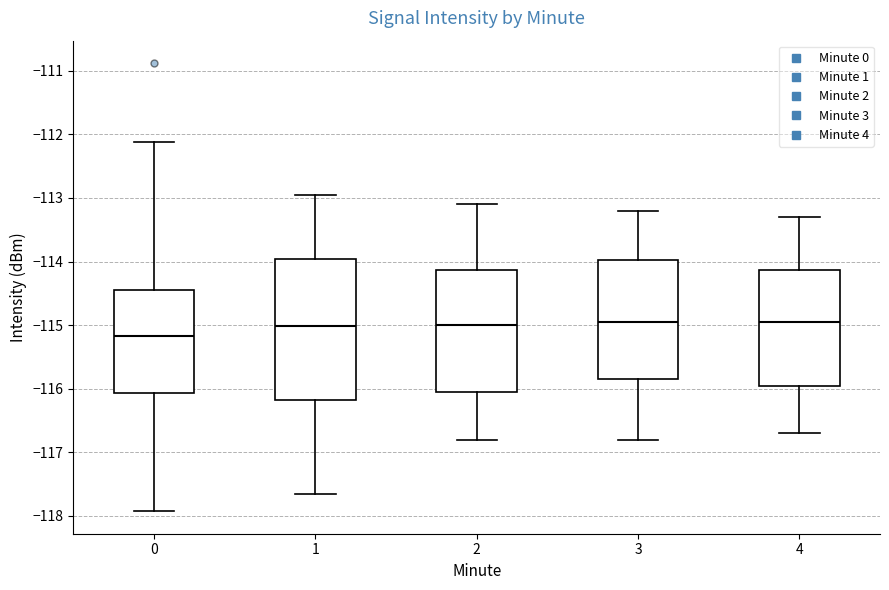

Where is the upper edge of the box at x = 3 on the y-axis? The values are not printed on the chart, so give them approximately, as read against the axis.

-114.0